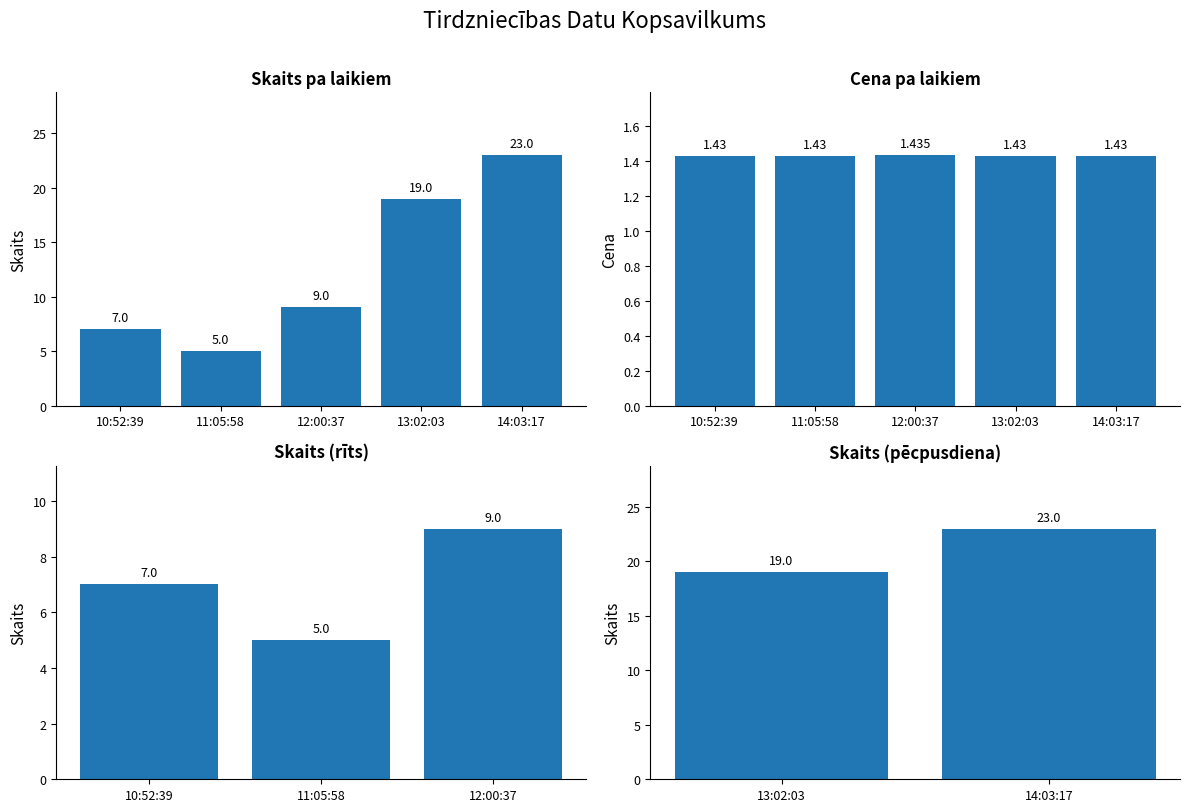

What is the difference between the maximum and minimum values in the Skaits series?

18.0